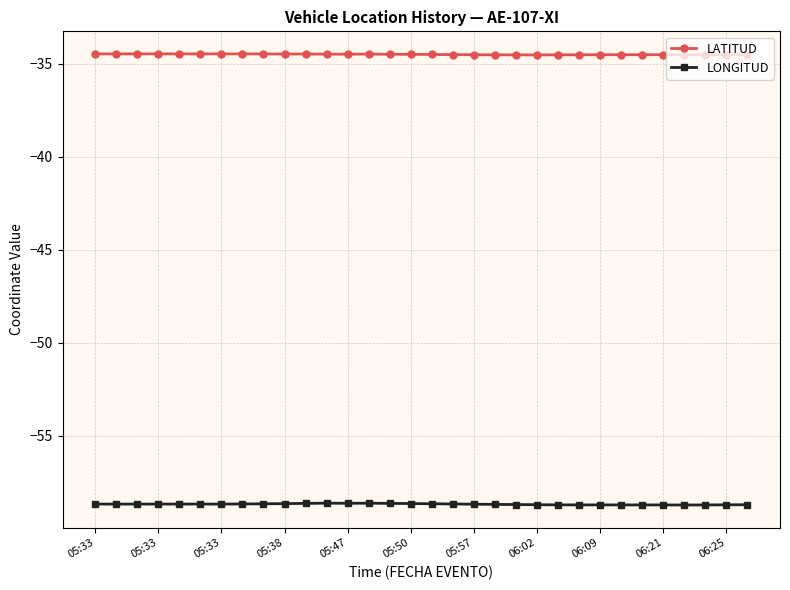

True or false: LATITUD has more than 0 interior local peaks.

True